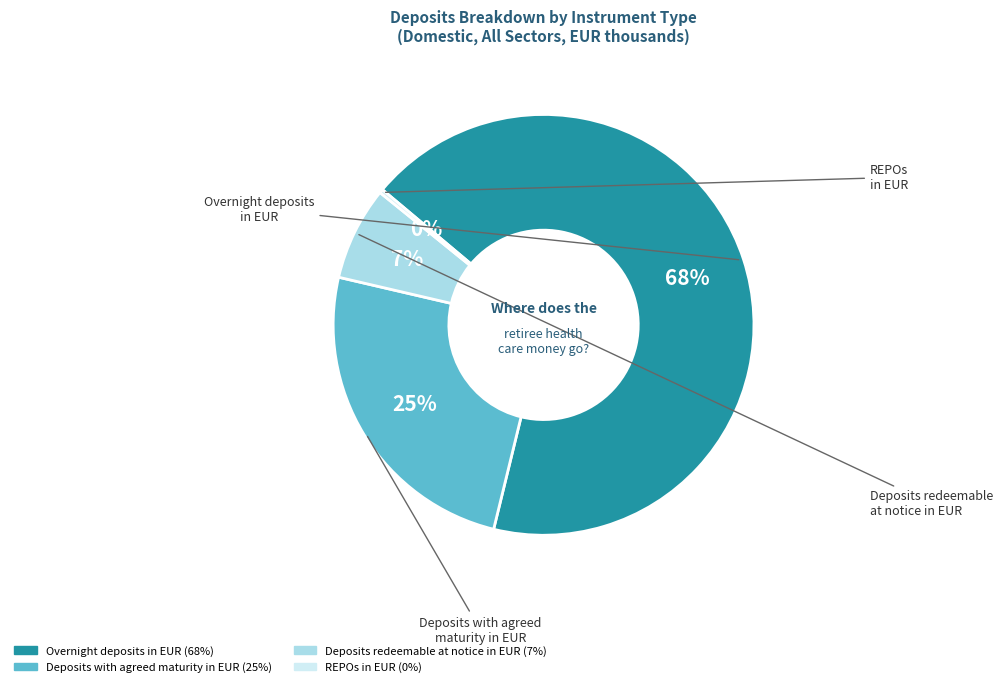

How many slices are in this pie chart?

4